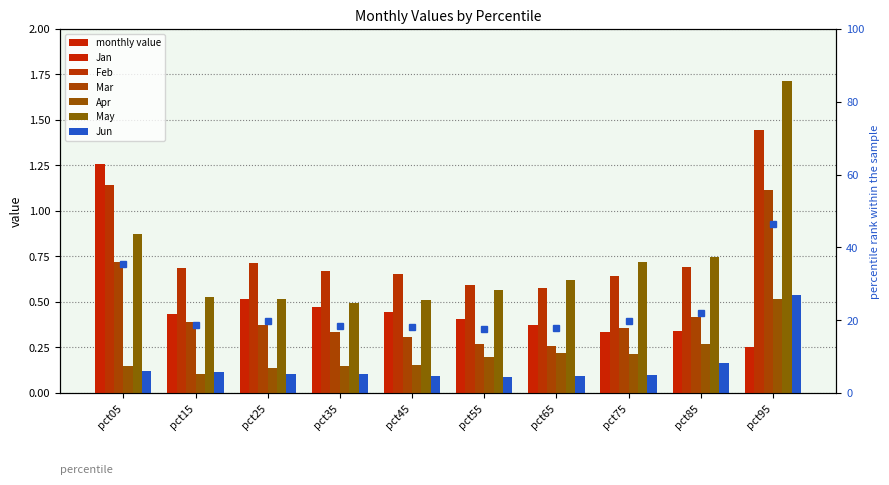

True or false: Apr has a value of 0.3 at pct85.

True